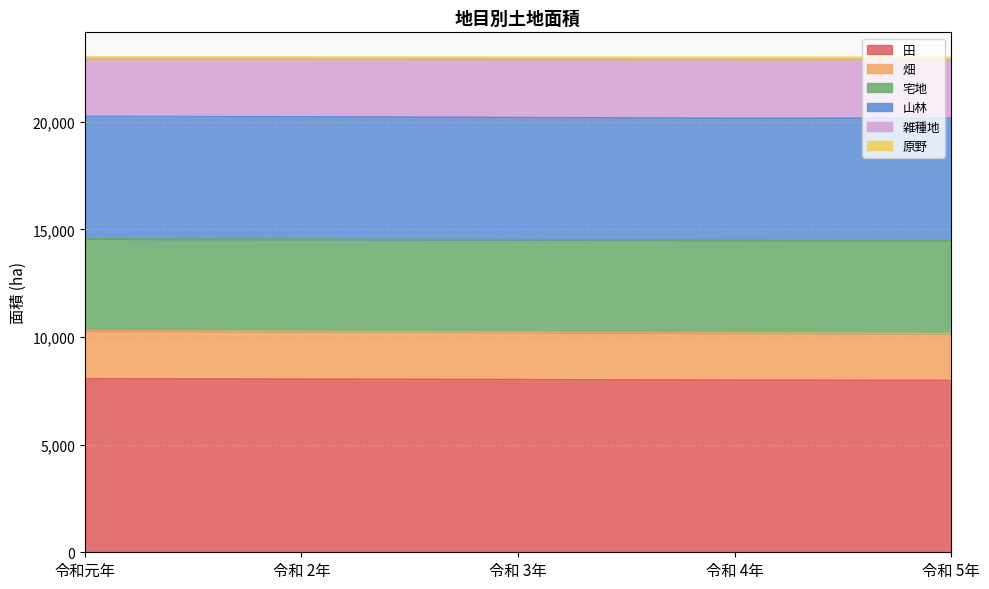

Which series has the largest range (max minus min)?

畑